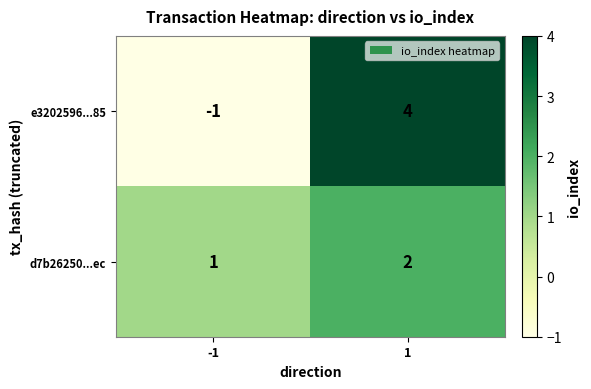

Reading left to right, list all the values displayed in this chart.

e3202596...85: -1	4
d7b26250...ec: 1	2